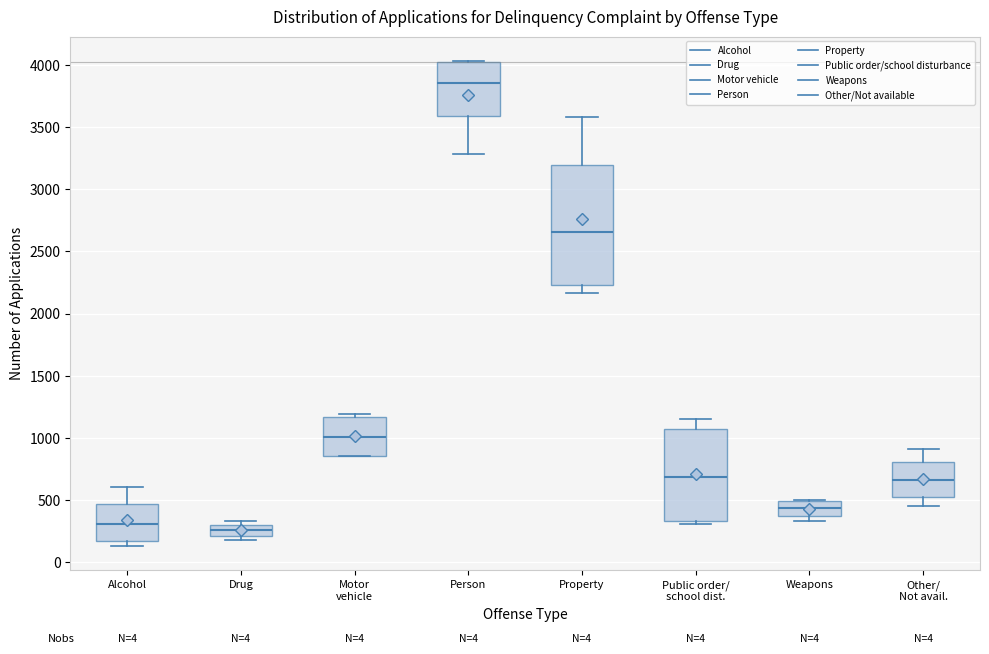

Reading left to right, read every box against the y-axis: the position of its median line, the range the box covers, and the ends of its whiskers. The values are not printed on the chart, so give them approximately, as read against the axis.

Alcohol: median 300, box 150 to 450, whiskers 150 (just below the box's lower edge) to 600
Drug: median 250, box 200 to 300, whiskers 200 (just below the box's lower edge) to 350
Motor vehicle: median 1000, box 850 to 1150, whiskers 850 to 1200
Person: median 3850, box 3600 to 4000, whiskers 3300 to 4050
Property: median 2650, box 2250 to 3200, whiskers 2150 to 3600
Public order/ school dist.: median 700, box 350 to 1050, whiskers 300 to 1150
Weapons: median 450, box 350 to 500, whiskers 350 (just below the box's lower edge) to 500
Other/ Not avail.: median 650, box 550 to 800, whiskers 450 to 900